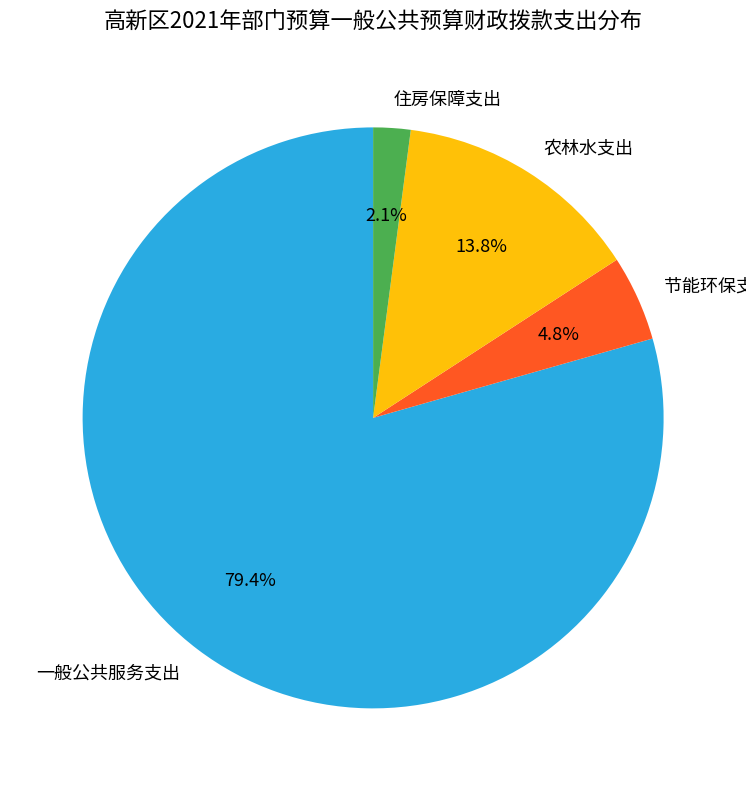

Which category accounts for the majority?

一般公共服务支出